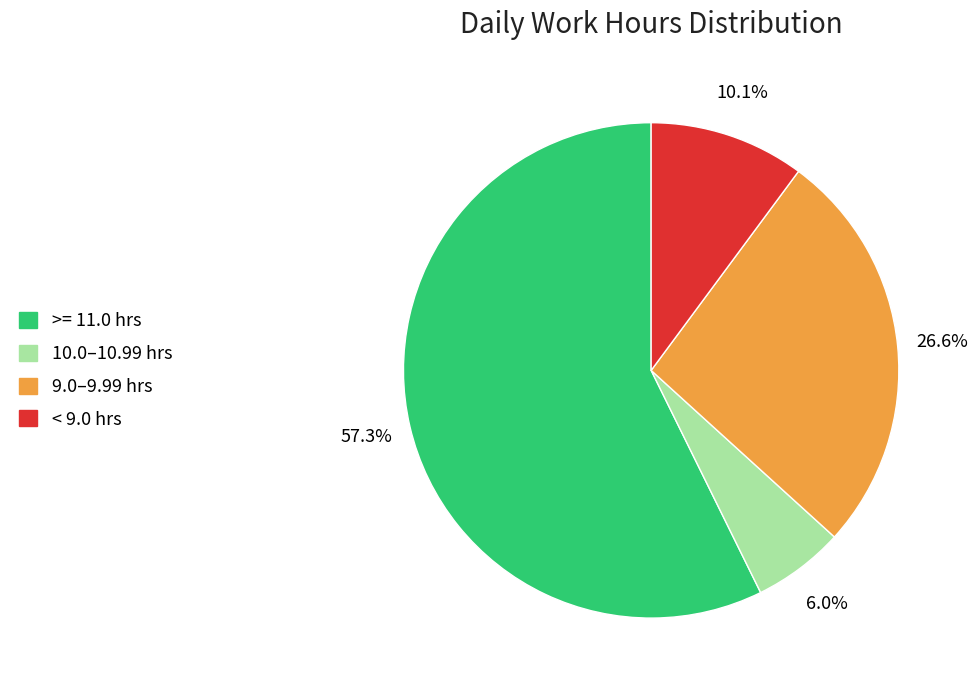

Is there a majority slice in this chart?

Yes